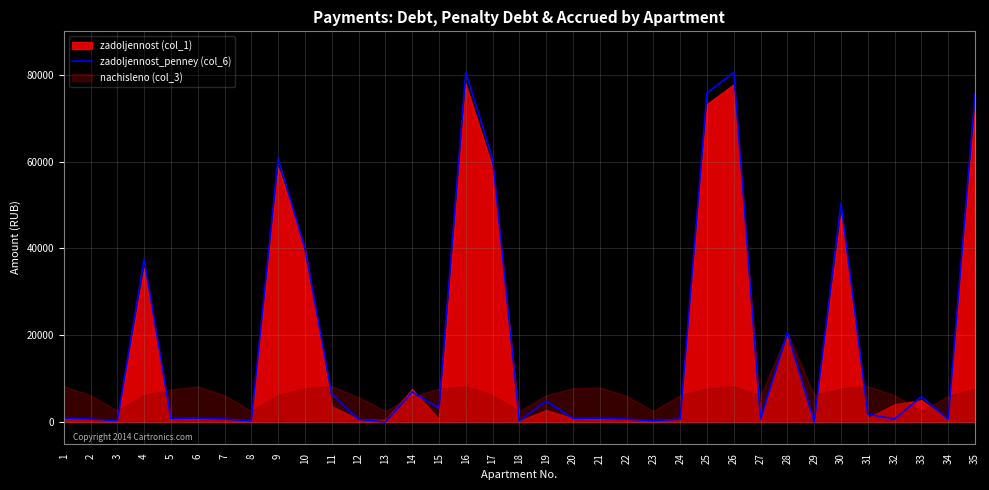

What is the average value?

17785.1